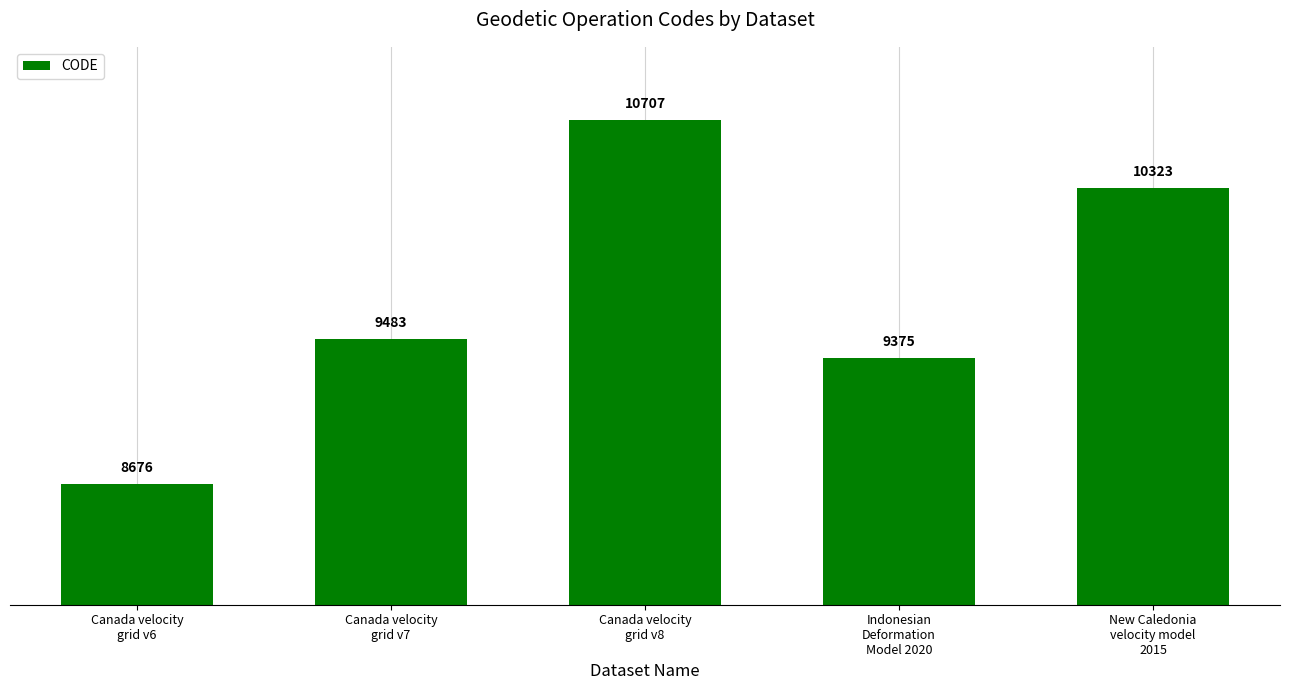

The chart shows a value of 2379 at Indonesian
Deformation
Model 2020. True or false?

False